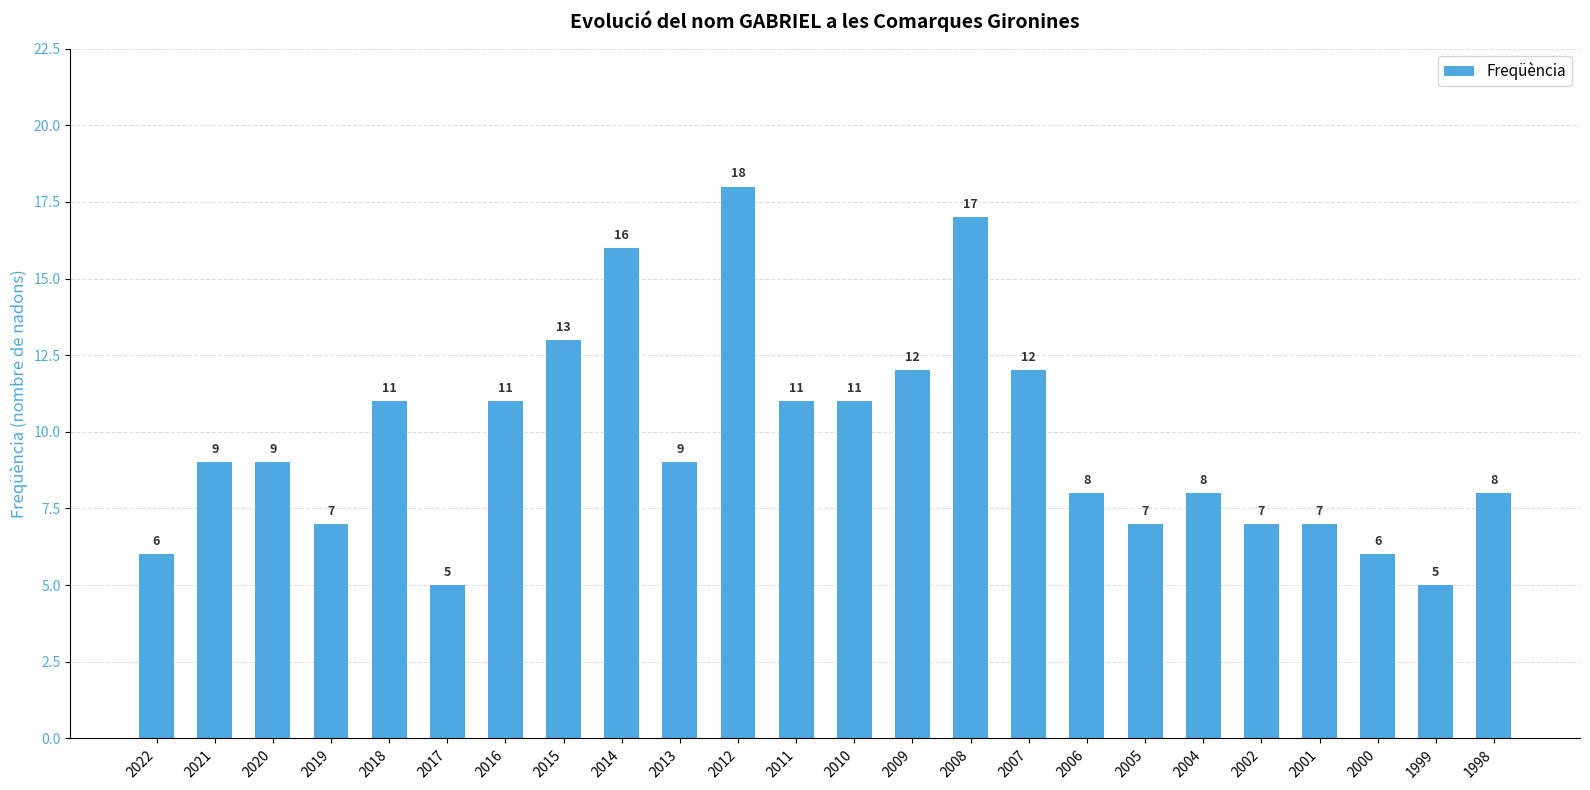

Approximately how many times larger is the value at 2005 compared to 2019?

1.0